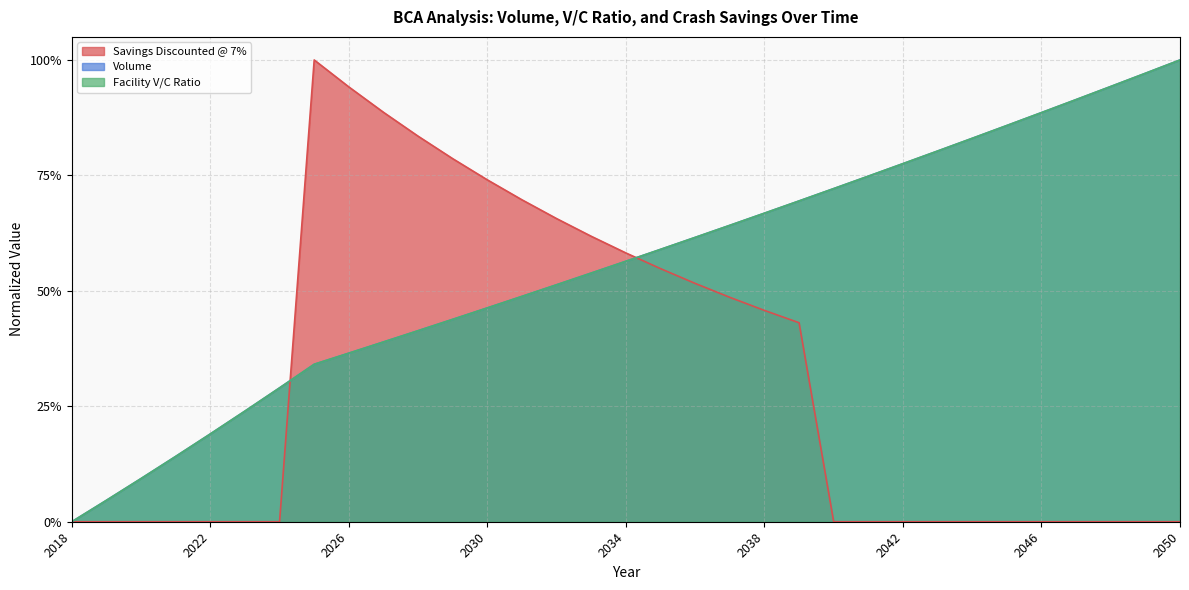

What is the difference between the maximum and minimum values in the Savings Discounted @ 7% series?

1.0